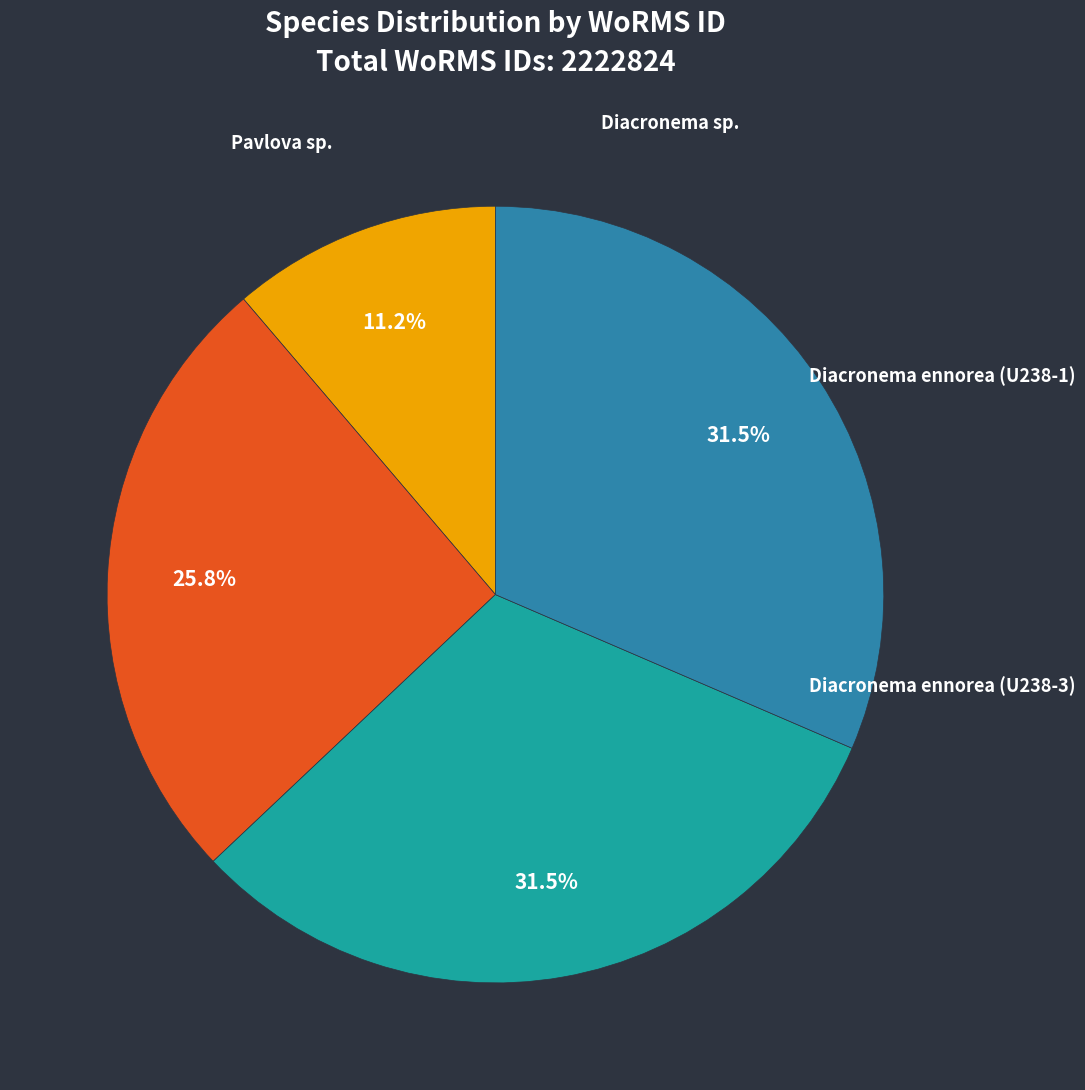

Is there any slice that represents more than half of the pie?

No